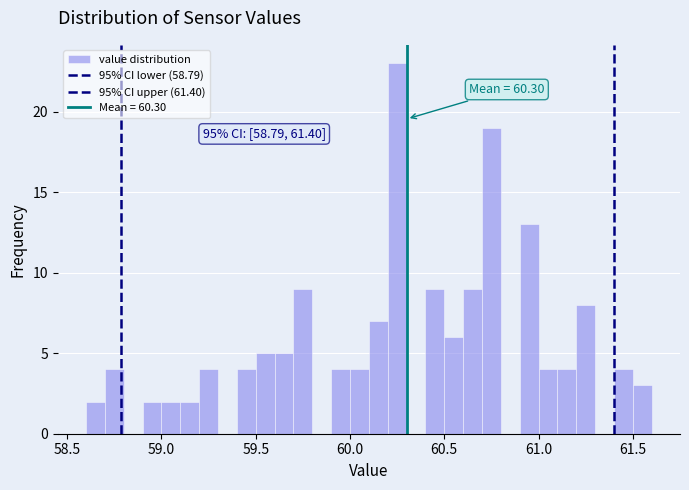

Read against the x-axis, roughly where is the centre of the tallest bar?

60.25